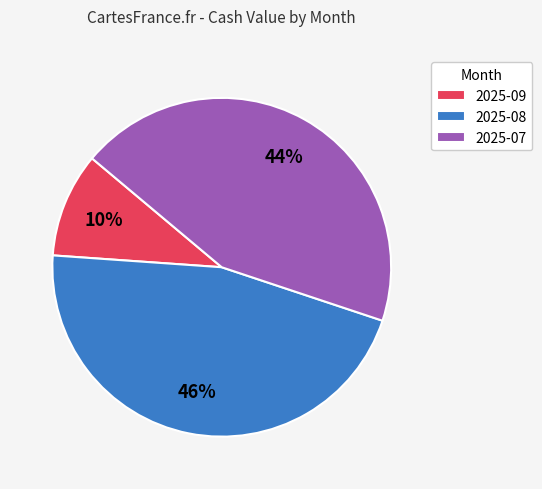

Which has a higher value, 2025-07 or 2025-09?

2025-07